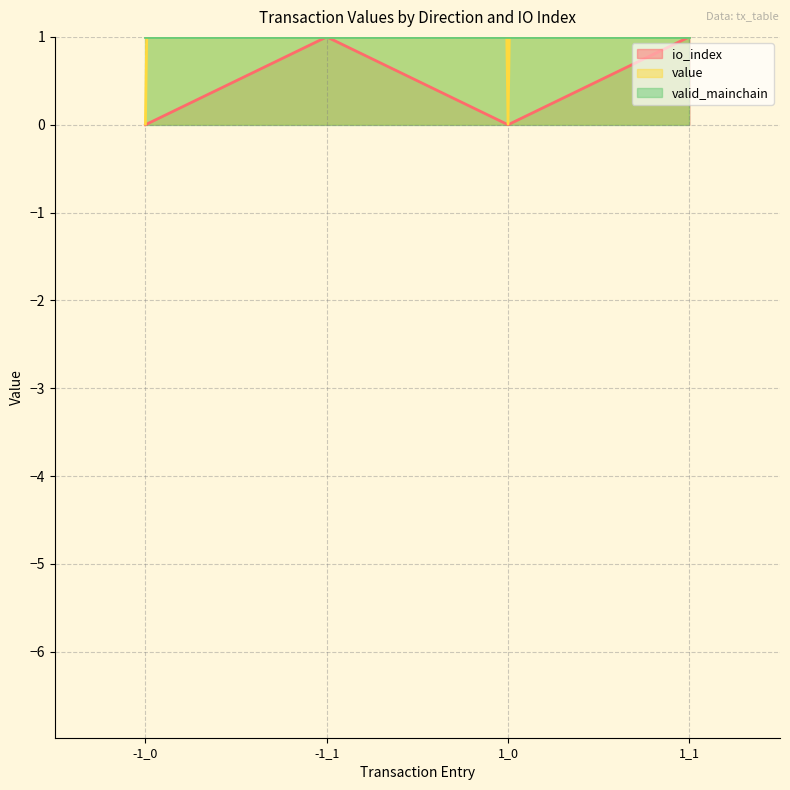

True or false: value and io_index intersect in this chart.

False